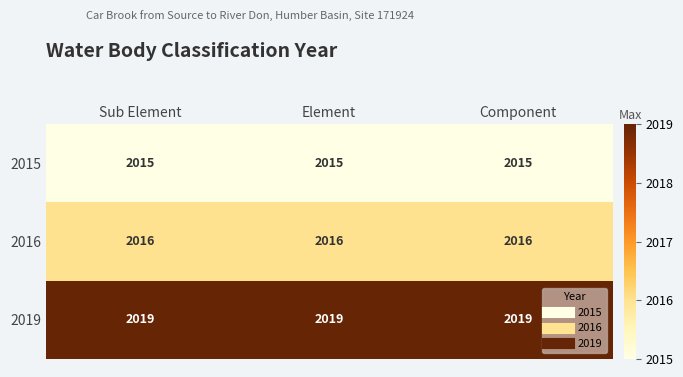

What is the spread (max minus min) of values at Element?

4